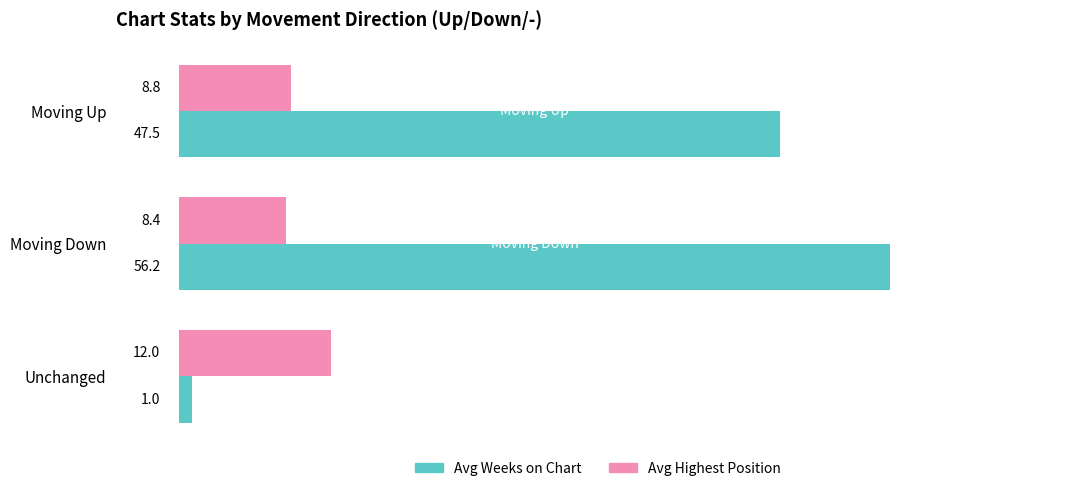

What is the difference between the maximum and minimum values in the Avg Weeks on Chart series?

55.2